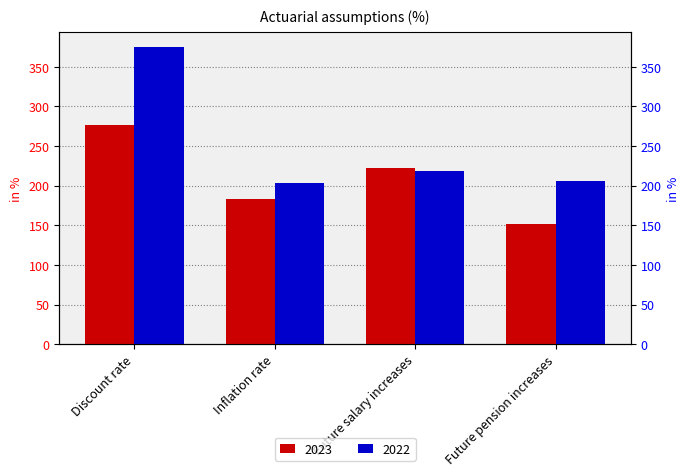

Which label corresponds to the largest value in the chart?

Discount rate